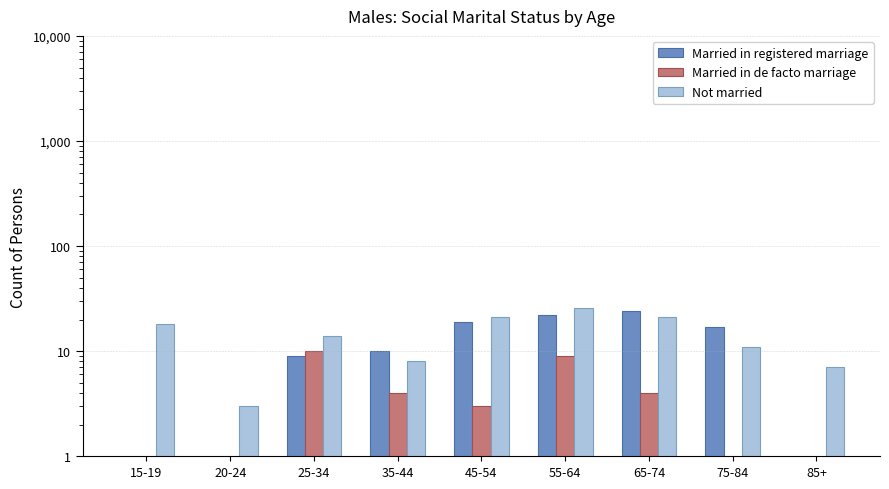

At how many categories does at least one series exceed 15?

5